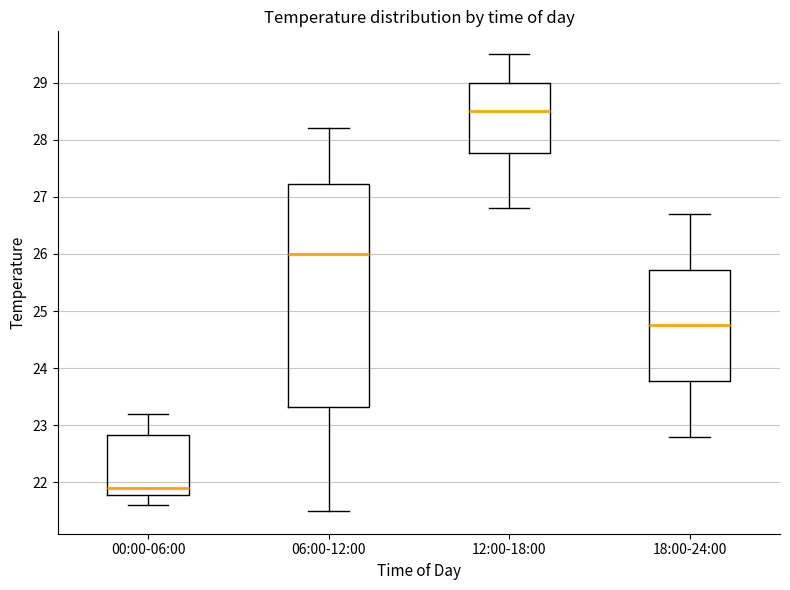

Comparing the boxes themselves (not the whiskers), which one is the tallest?

06:00-12:00